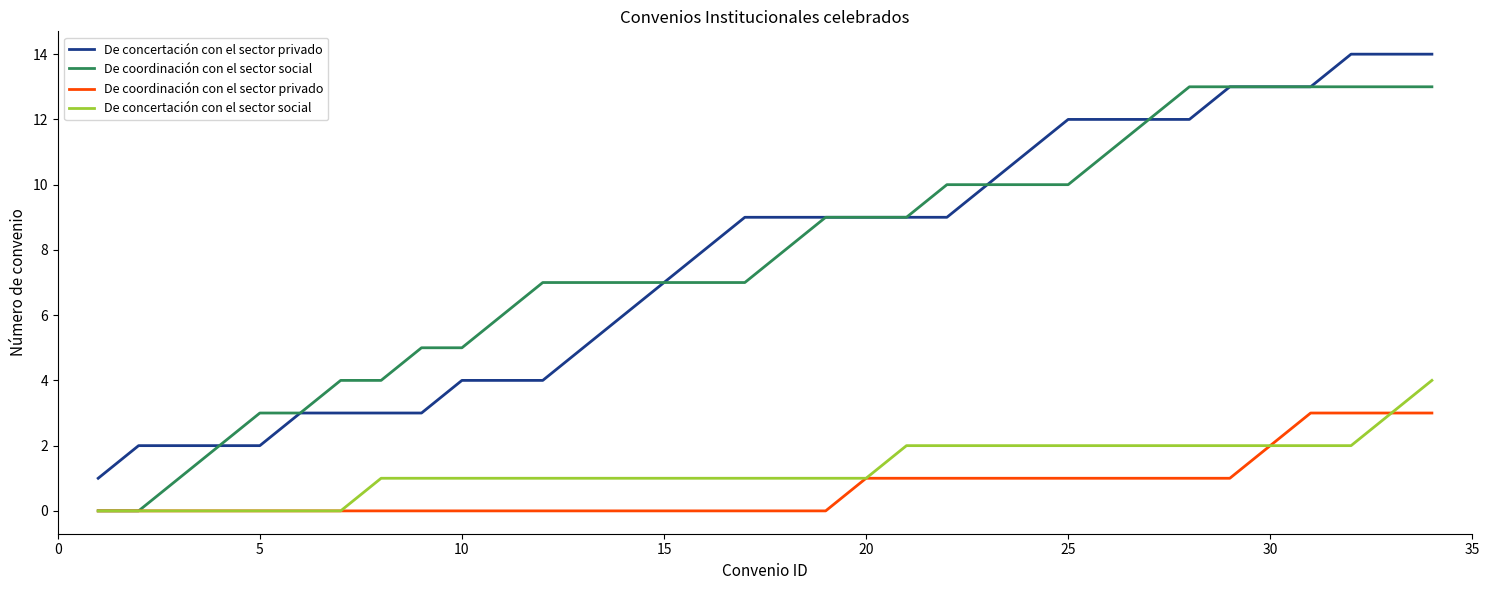

True or false: De concertación con el sector privado and De concertación con el sector social intersect in this chart.

False